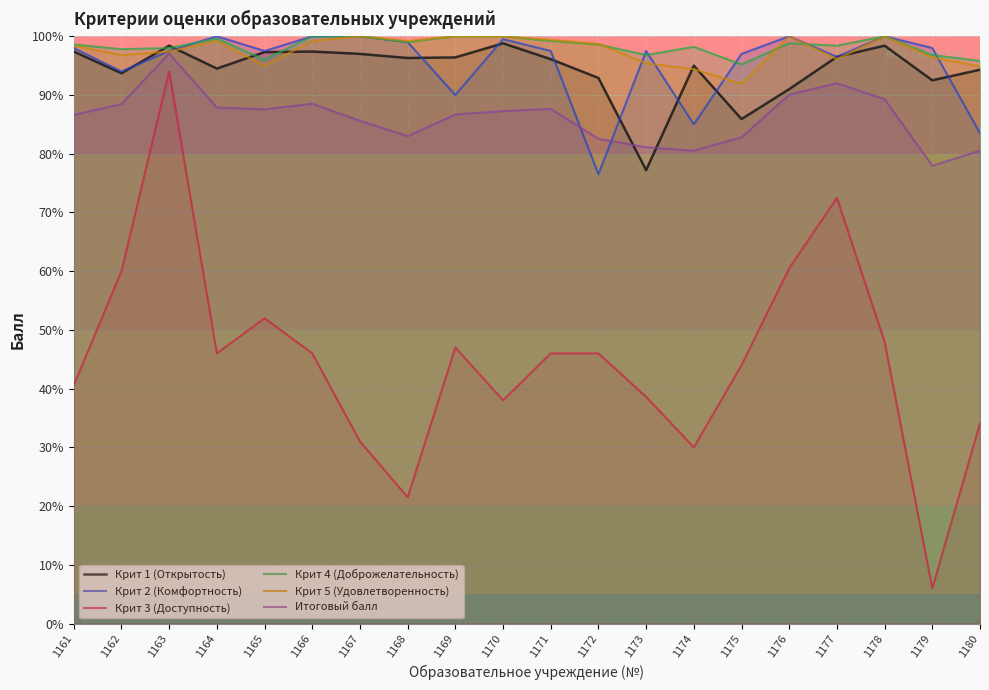

What are all the series names shown in the legend?

Крит 1 (Открытость), Крит 2 (Комфортность), Крит 3 (Доступность), Крит 4 (Доброжелательность), Крит 5 (Удовлетворенность), Итоговый балл